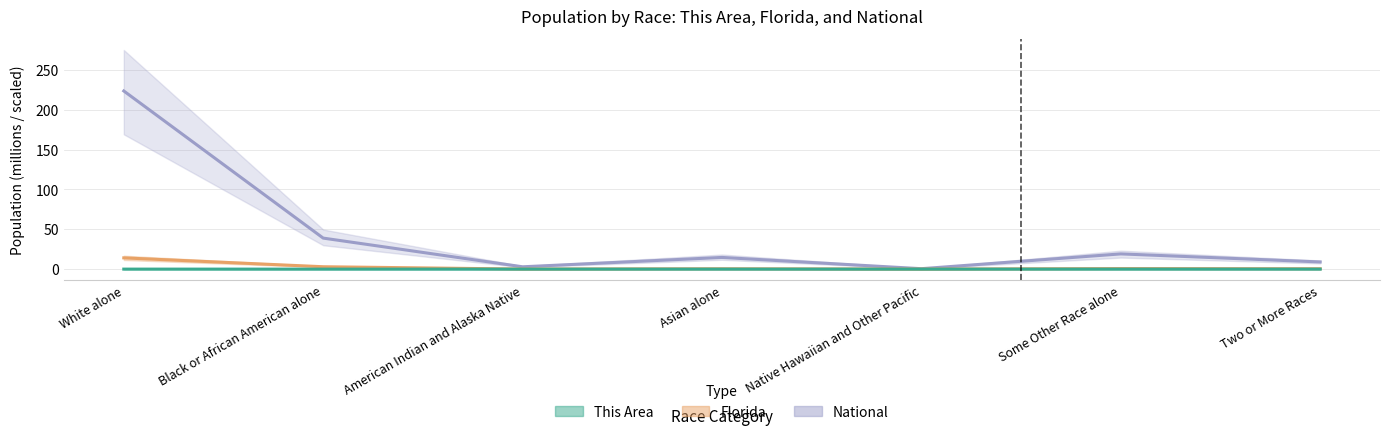

List the labels in order of Florida value, largest first.

White alone, Black or African American alone, Some Other Race alone, Two or More Races, Asian alone, American Indian and Alaska Native, Native Hawaiian and Other Pacific